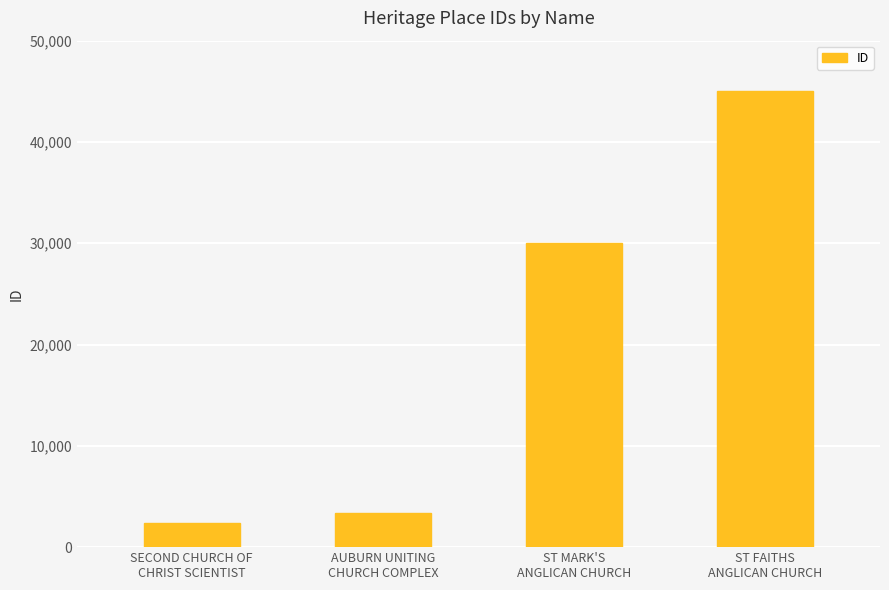

What is the greatest value displayed?

45050